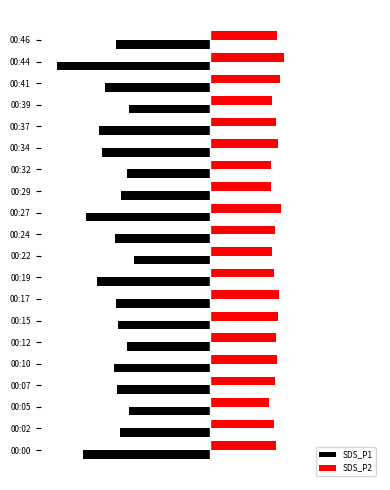

What are all the series names shown in the legend?

SDS_P1, SDS_P2